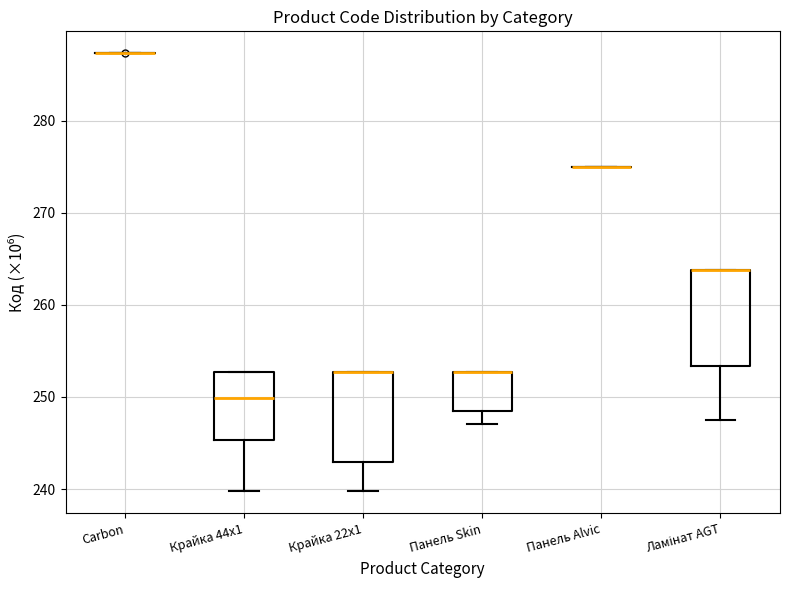

Reading left to right, read every box against the y-axis: the position of its median line, the range the box covers, and the ends of its whiskers. The values are not printed on the chart, so give them approximately, as read against the axis.

Carbon: box collapsed to a line at 287, whiskers 287 to 287
Крайка 44x1: median 250, box 245 to 253, whiskers 240 to 253
Крайка 22x1: median 253 (drawn on the box's upper edge), box 243 to 253, whiskers 240 to 253
Панель Skin: median 253 (drawn on the box's upper edge), box 248 to 253, whiskers 247 to 253
Панель Alvic: box collapsed to a line at 275, whiskers 275 to 275
Ламінат AGT: median 264 (drawn on the box's upper edge), box 253 to 264, whiskers 248 to 264